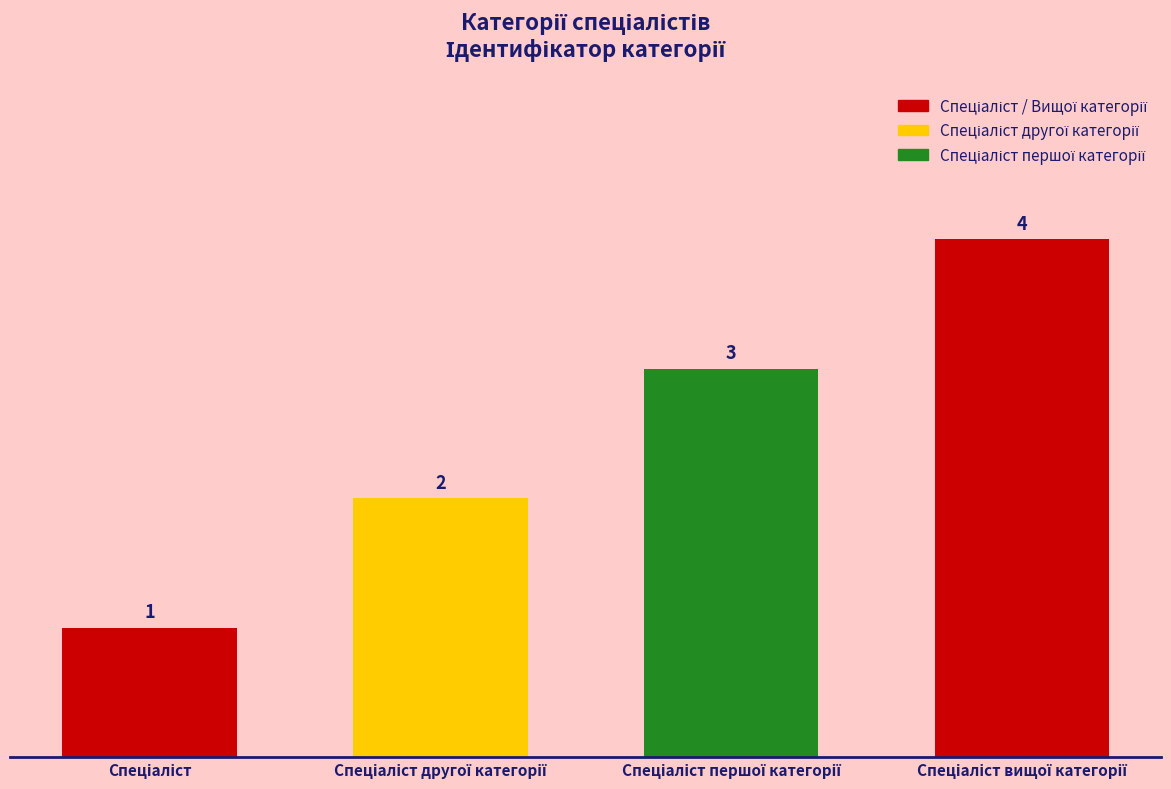

What is the maximum value shown in the chart?

4